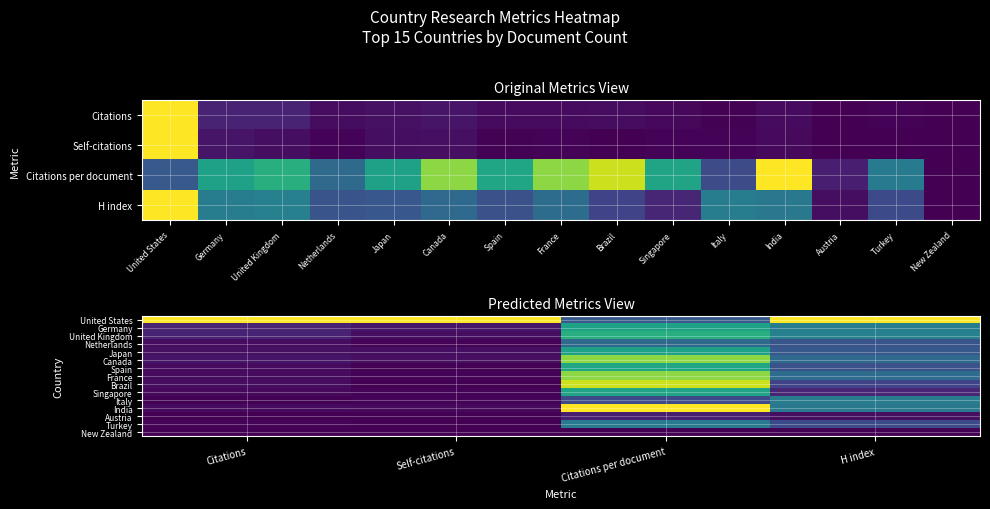

What is the difference between the highest and lowest values at Citations per document?

1.0